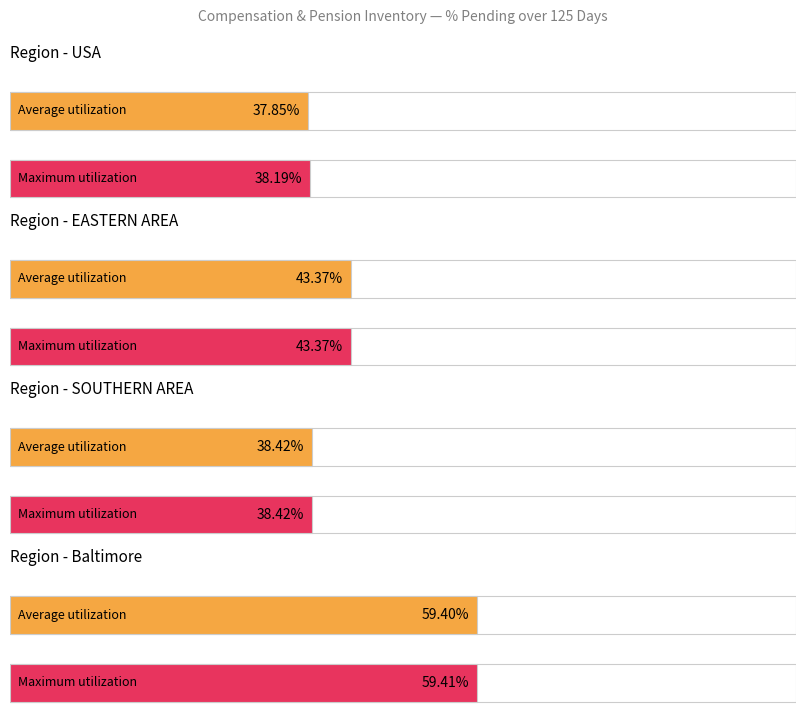

The value of Average utilization at EASTERN AREA is 43.4. True or false?

True